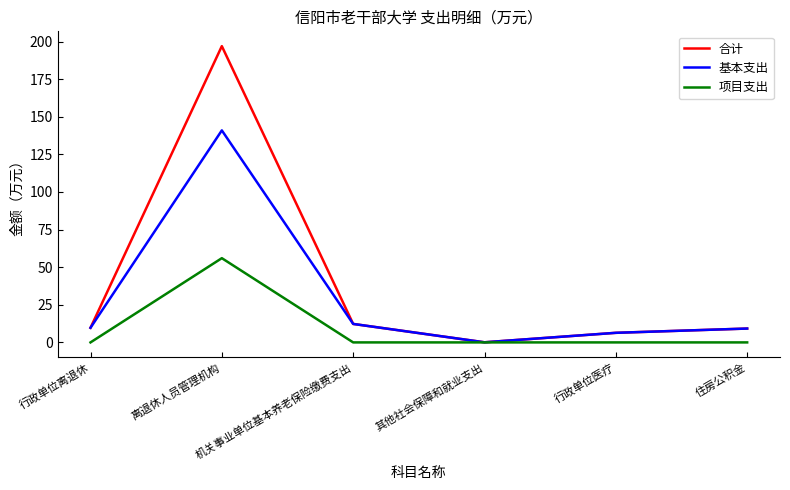

True or false: 基本支出 has more than 1 points higher than both neighbors.

False